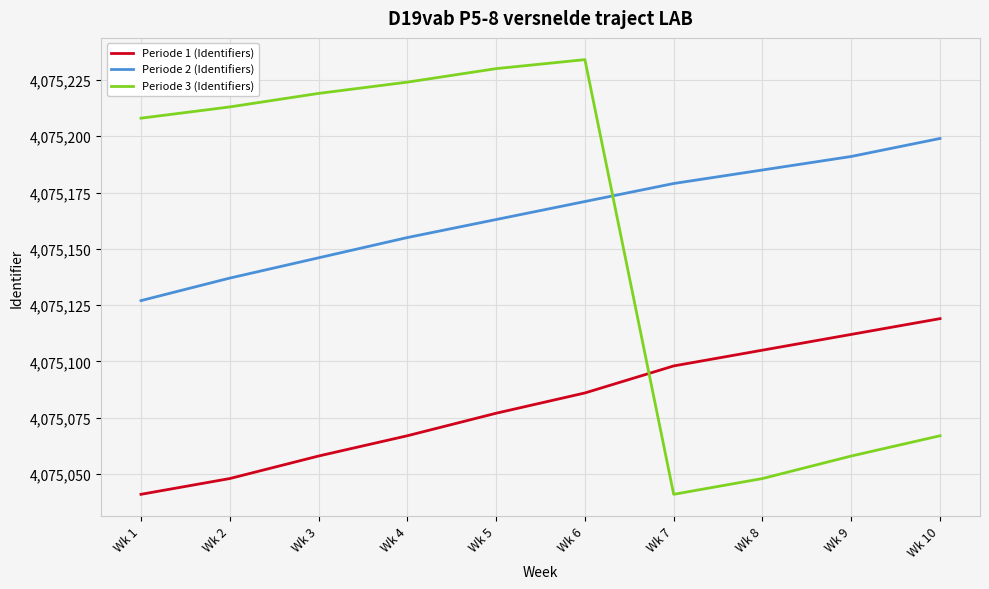

Reading right to left, extract all data points from this chart.

Periode 1 (Identifiers): Wk 10=4075119	Wk 9=4075112	Wk 8=4075105	Wk 7=4075098	Wk 6=4075086	Wk 5=4075077	Wk 4=4075067	Wk 3=4075058	Wk 2=4075048	Wk 1=4075041
Periode 2 (Identifiers): Wk 10=4075199	Wk 9=4075191	Wk 8=4075185	Wk 7=4075179	Wk 6=4075171	Wk 5=4075163	Wk 4=4075155	Wk 3=4075146	Wk 2=4075137	Wk 1=4075127
Periode 3 (Identifiers): Wk 10=4075067	Wk 9=4075058	Wk 8=4075048	Wk 7=4075041	Wk 6=4075234	Wk 5=4075230	Wk 4=4075224	Wk 3=4075219	Wk 2=4075213	Wk 1=4075208